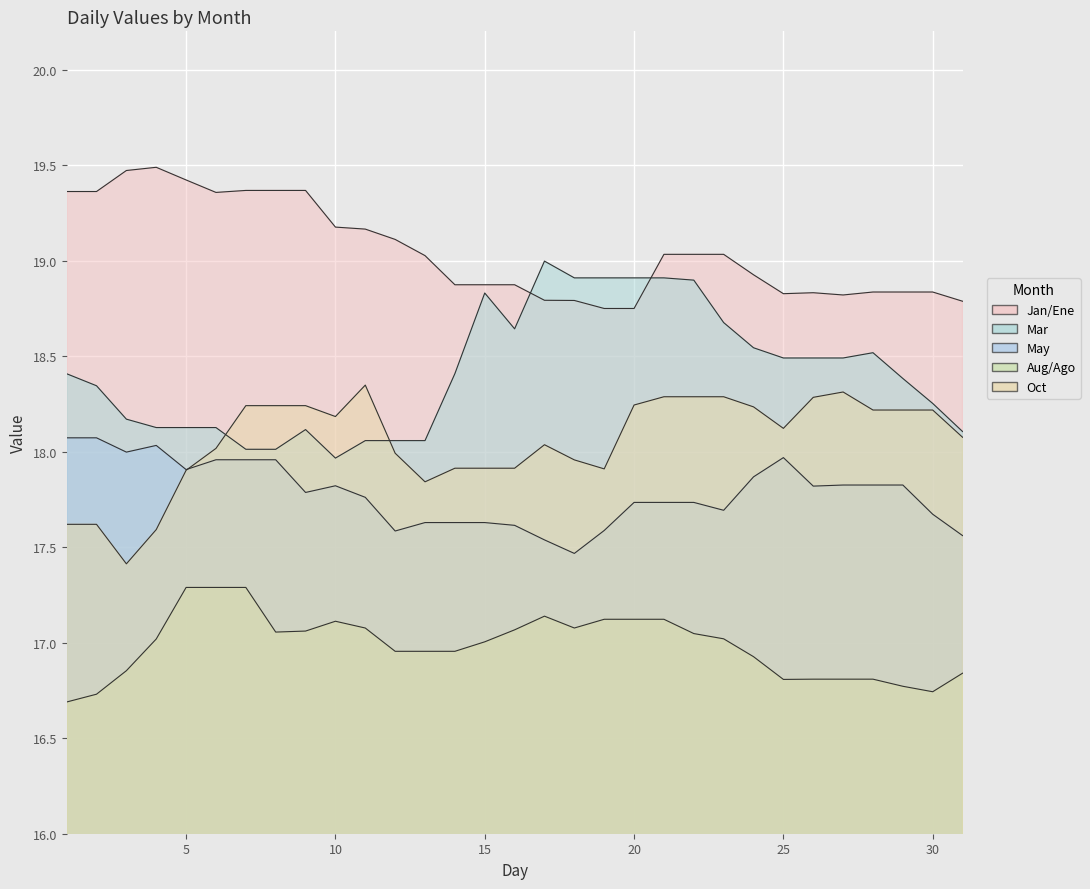

At which category does Jan/Ene reach its first local peak?

4